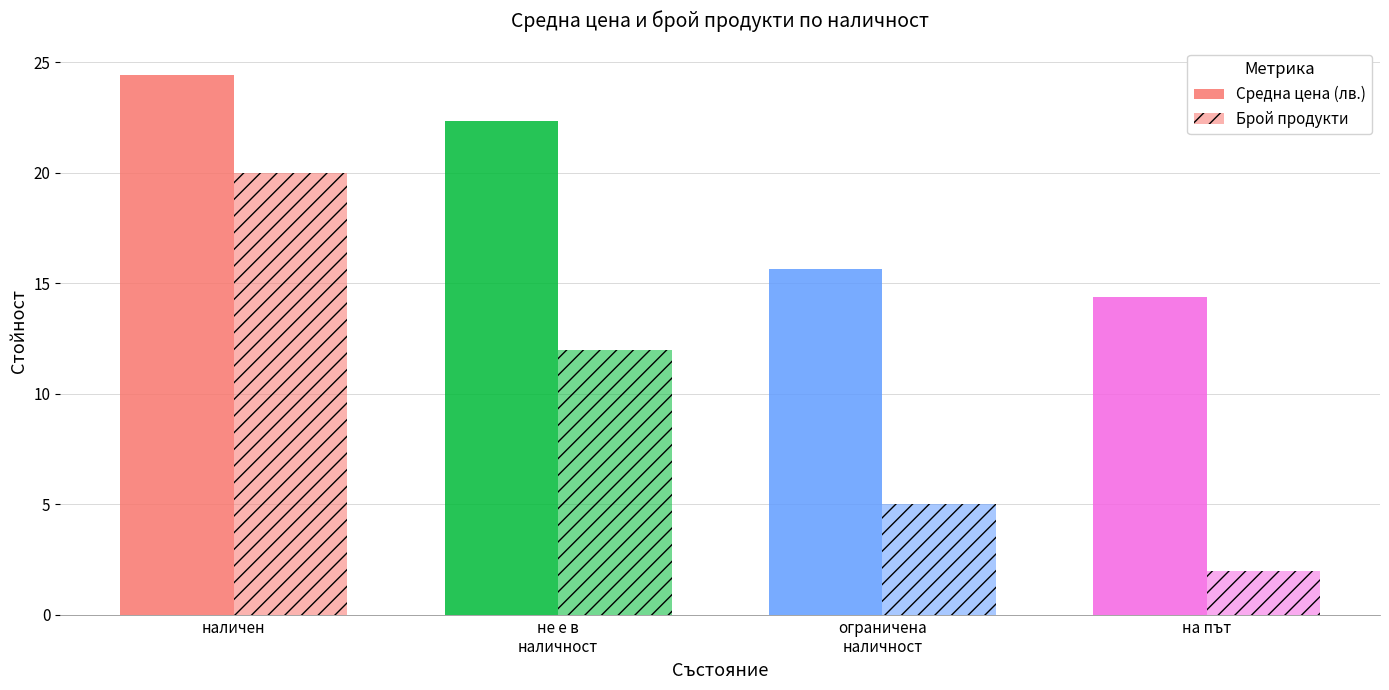

Are the bars grouped side by side (vs. stacked)?

Yes